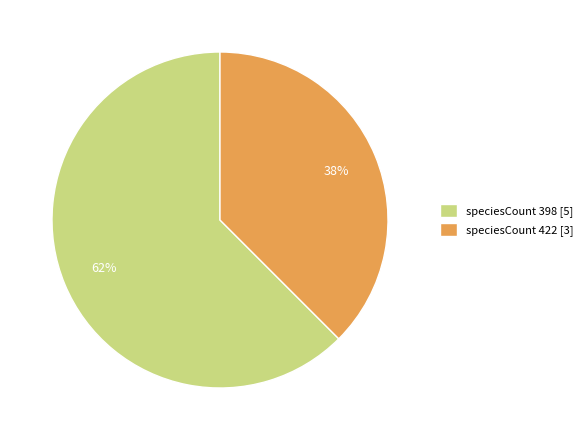

Count the number of slices in the pie.

2